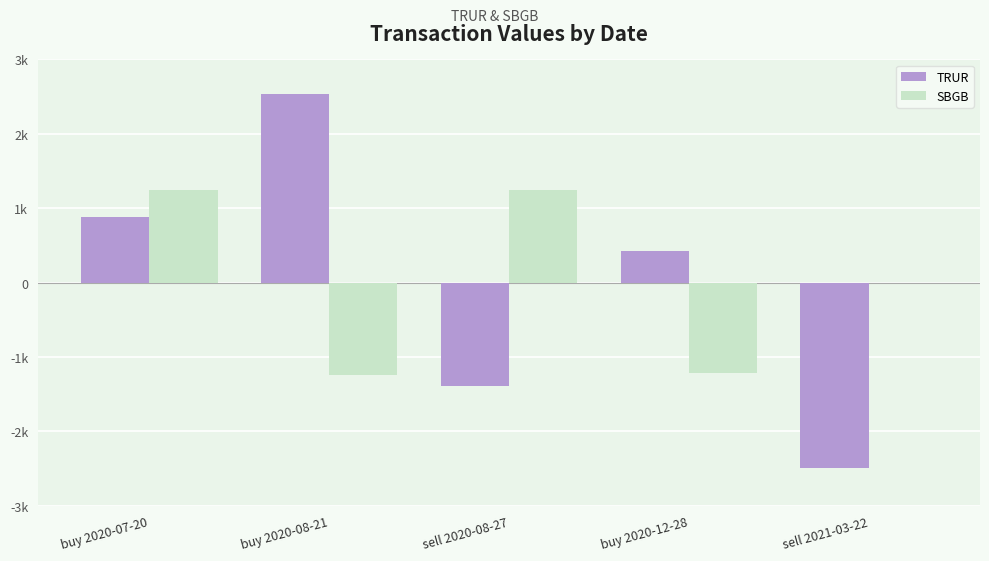

What are all the series names shown in the legend?

TRUR, SBGB